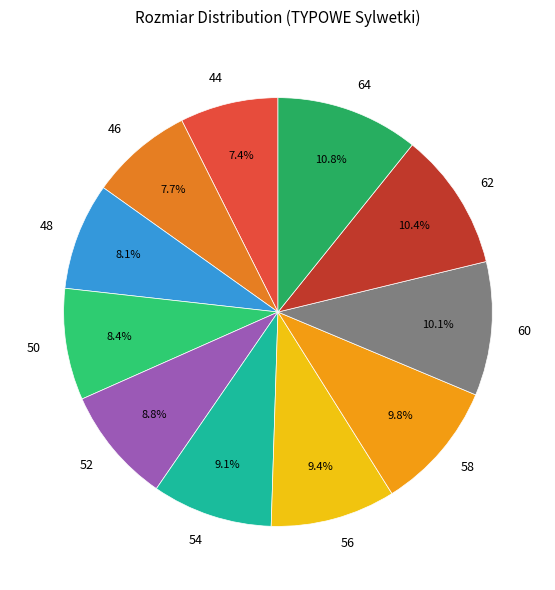

Count the number of slices in the pie.

11